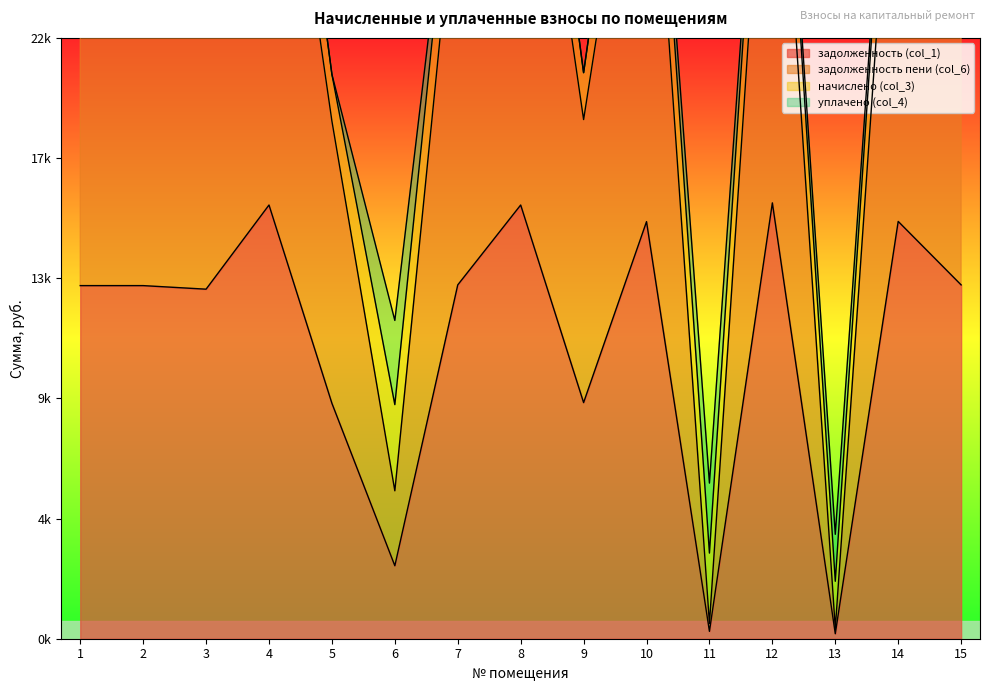

Is the value of задолженность (col_1) at 3 greater than the value of задолженность пени (col_6) at 1?

No